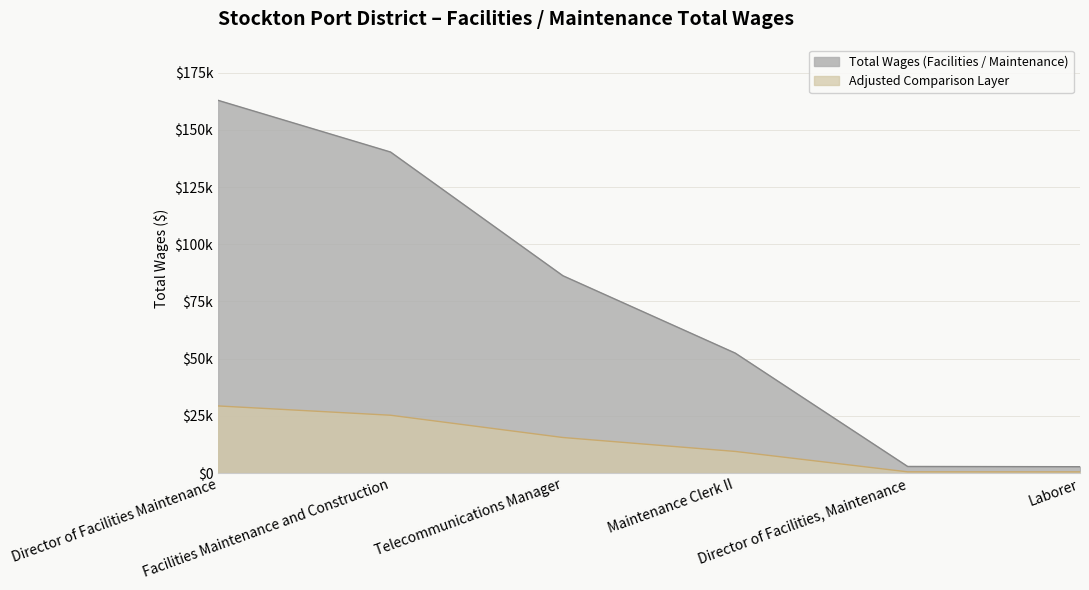

At which label does the data first exceed 86226?

Director of Facilities Maintenance